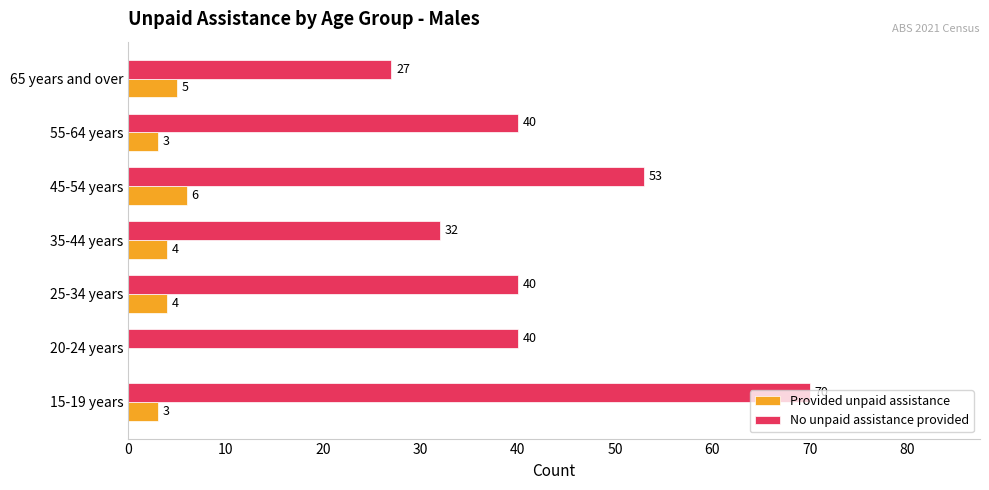

Which series has the largest total across all categories?

No unpaid assistance provided